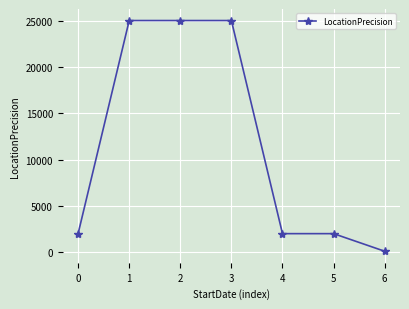

How many lines are shown in the chart?

1